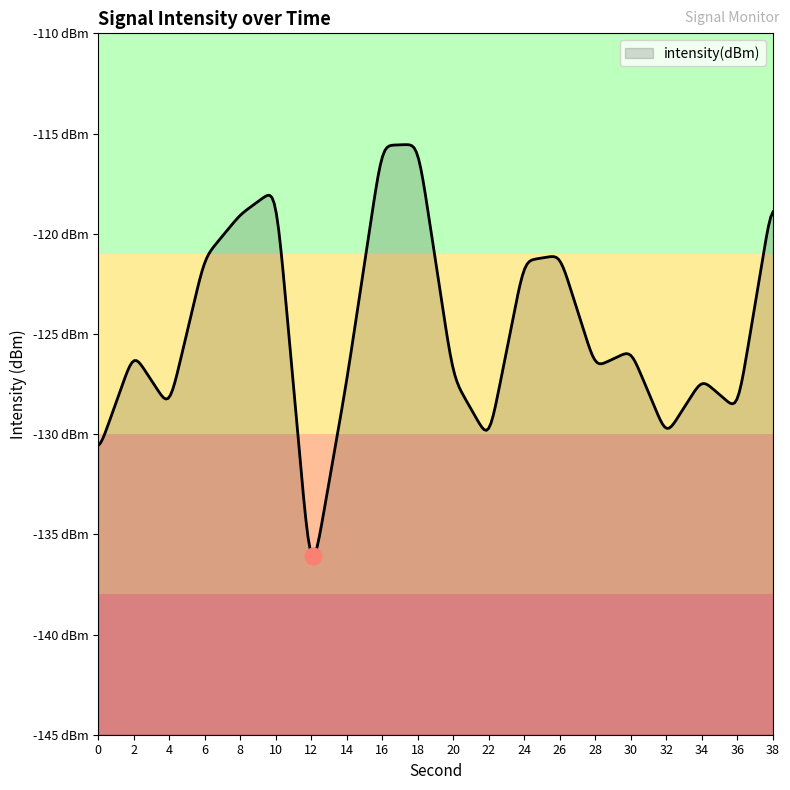

Count the number of categories in the chart.

20